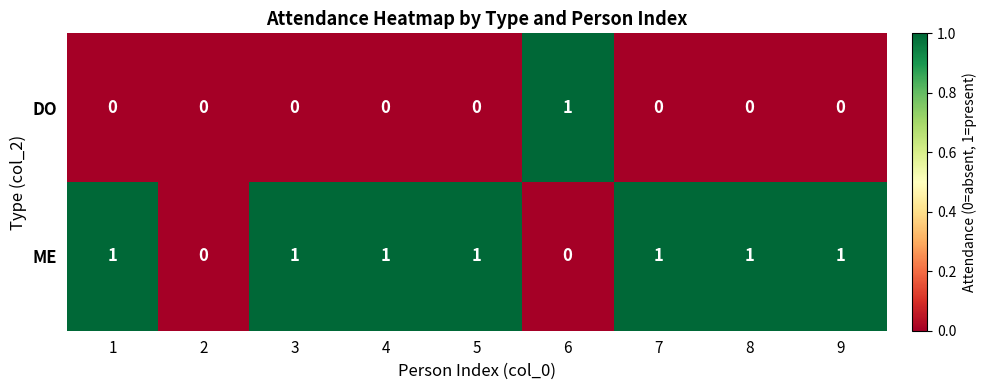

List the series in order of their overall mean, lowest first.

DO, ME